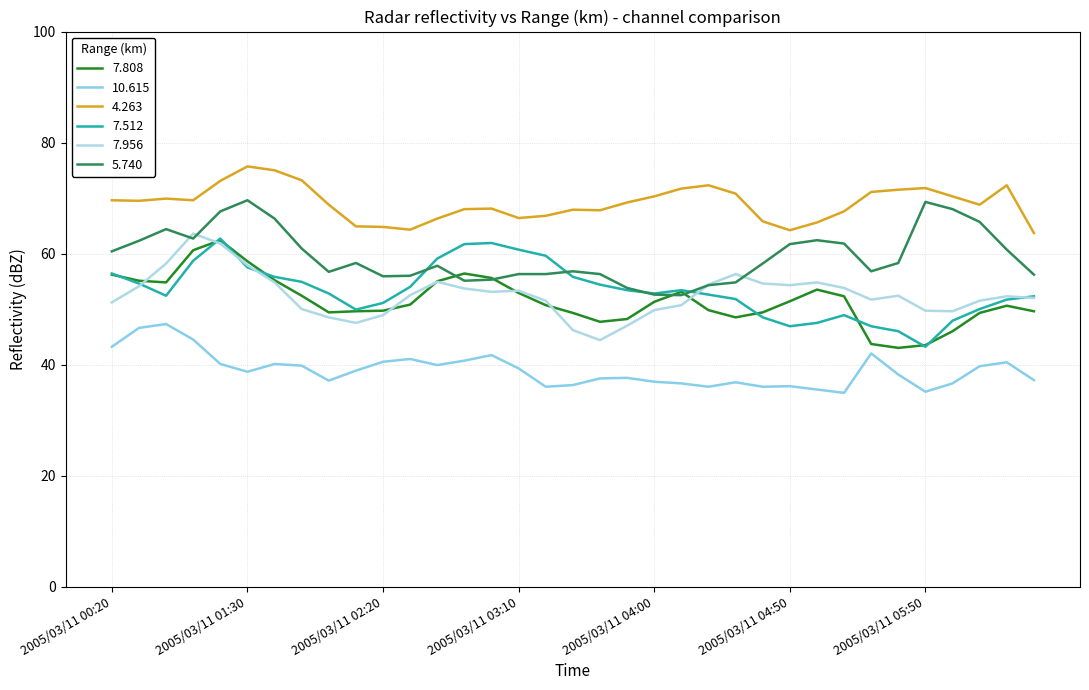

Does the chart have visible grid lines?

Yes